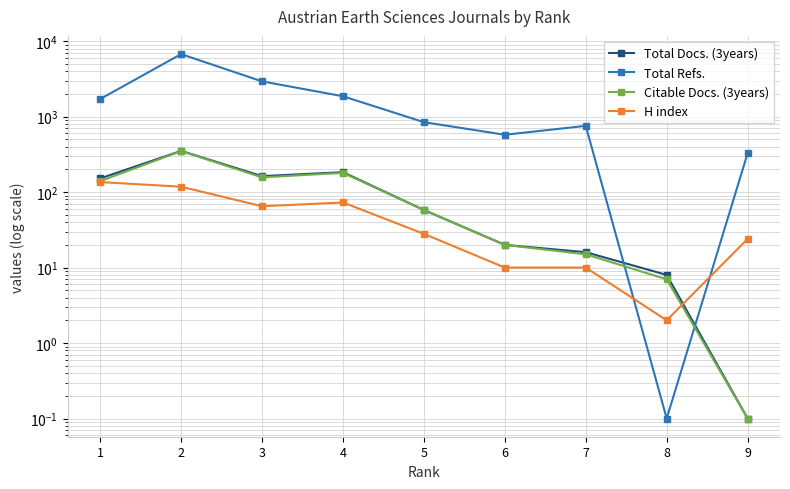

How many interior local peaks does the Citable Docs. (3years) series have?

2